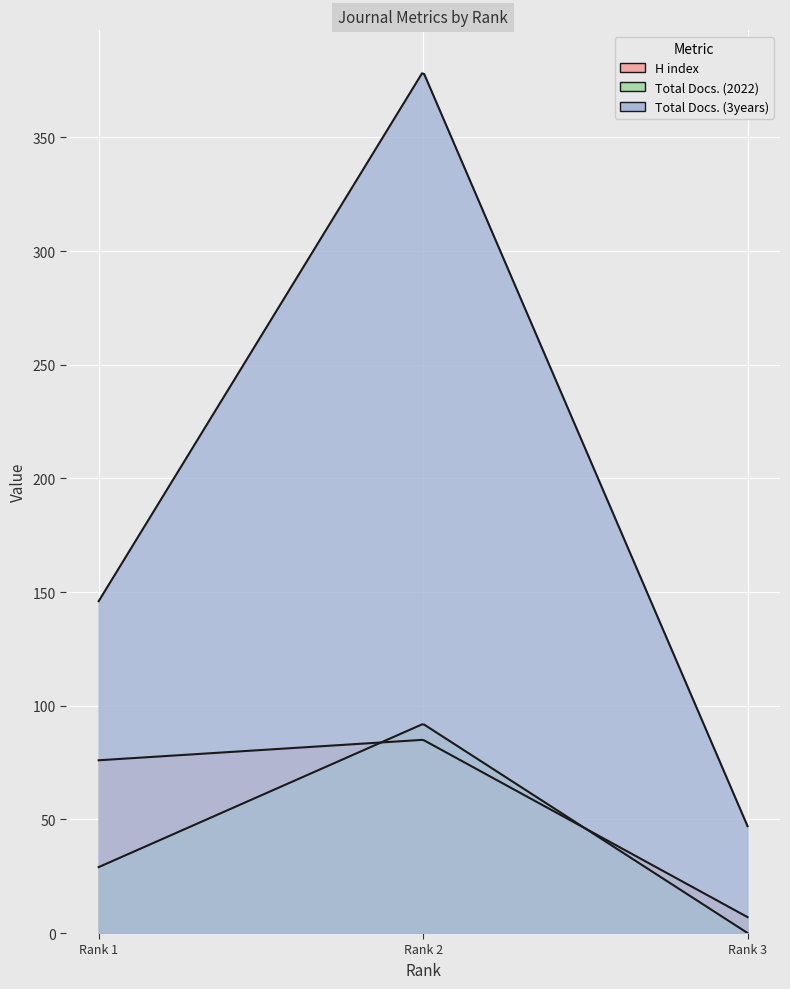

Reading left to right, list all the values displayed in this chart.

H index: Environmental Chemistry=76	Australian Journal of Chemistry=85	Corrosion and Materials=7
Total Docs. (2022): Environmental Chemistry=29	Australian Journal of Chemistry=92	Corrosion and Materials=0
Total Docs. (3years): Environmental Chemistry=146	Australian Journal of Chemistry=379	Corrosion and Materials=47